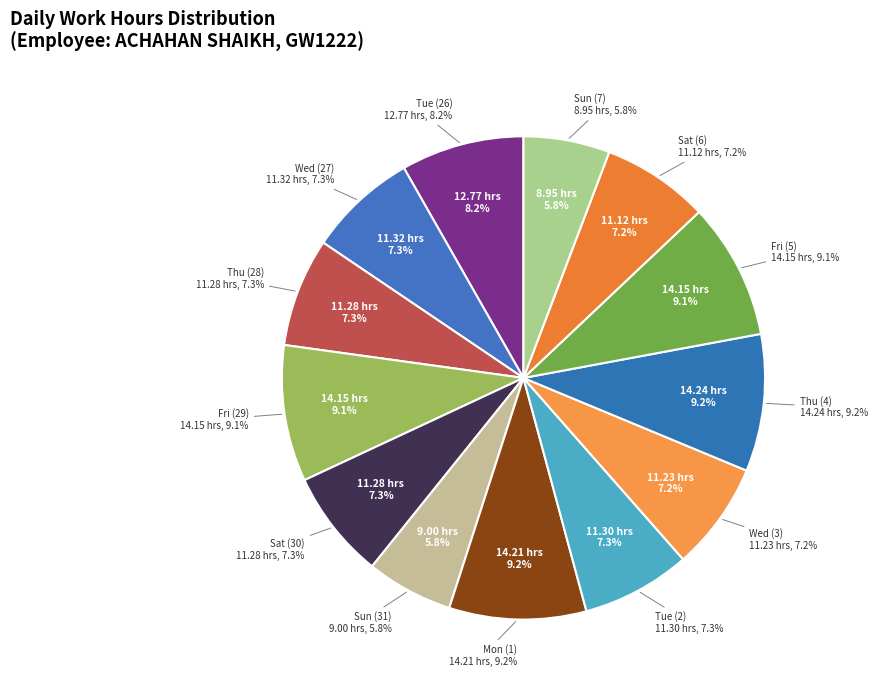

To the nearest percent, what is the average slice percentage?

8%